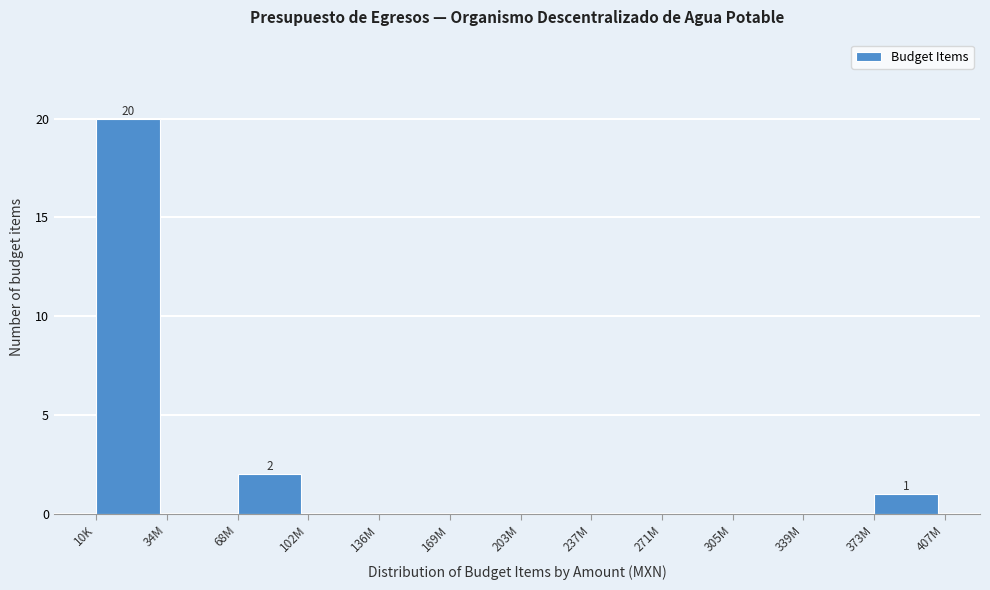

Reading left to right, transcribe all the data shown in this chart.

10K=20	34M=0	68M=2	102M=0	136M=0	169M=0	203M=0	237M=0	271M=0	305M=0	339M=0	373M=1